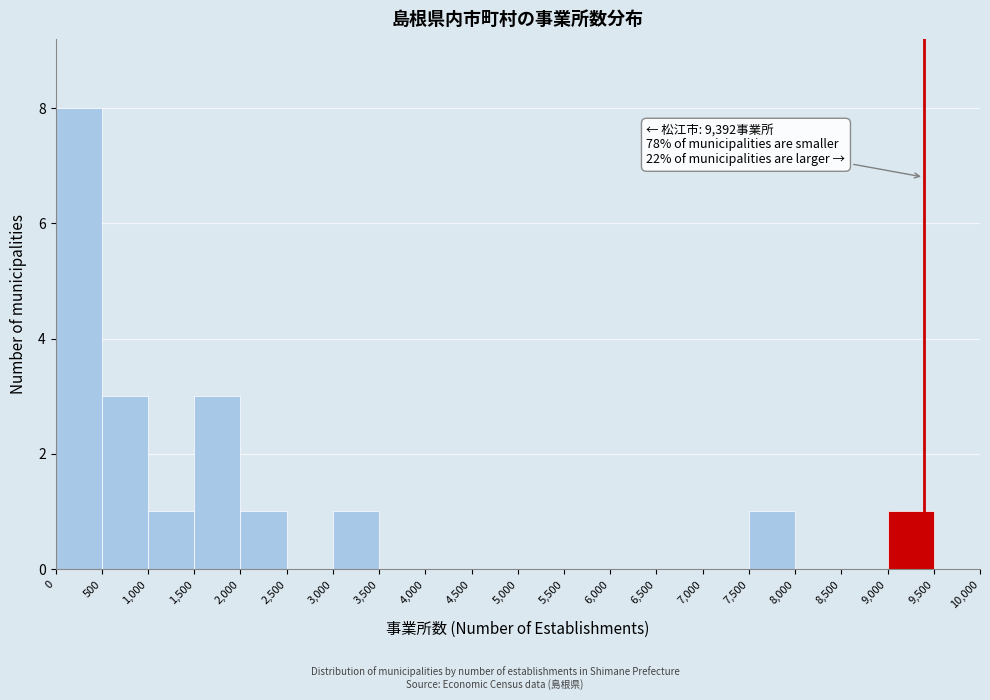

Which range on the x-axis has the tallest bar?

0 to 500